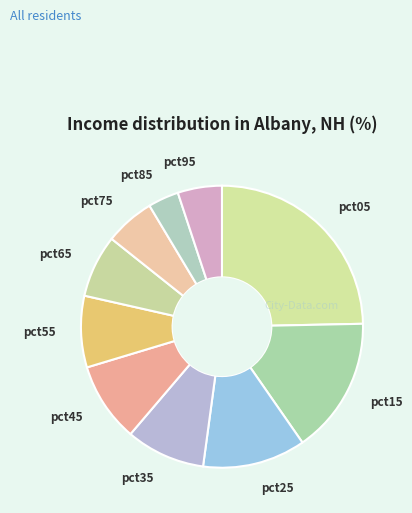

How many slices are in this pie chart?

10